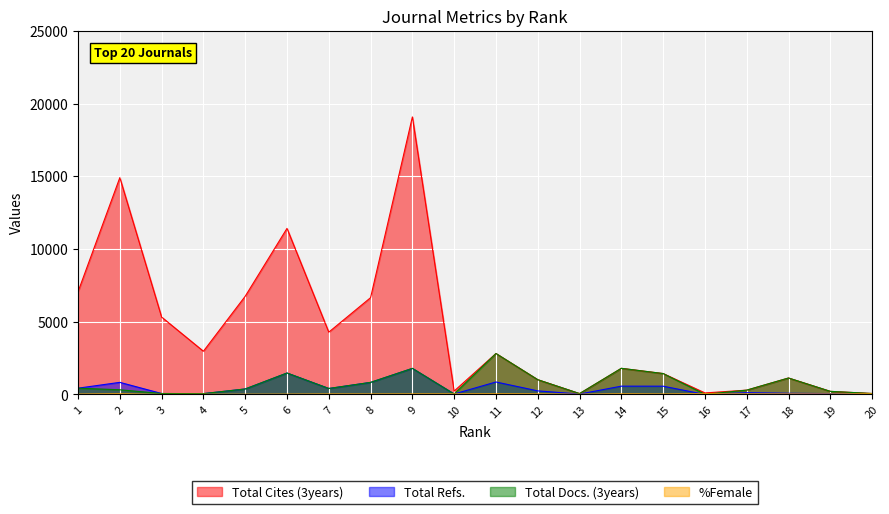

Is it true that %Female equals 42 at 14?

True